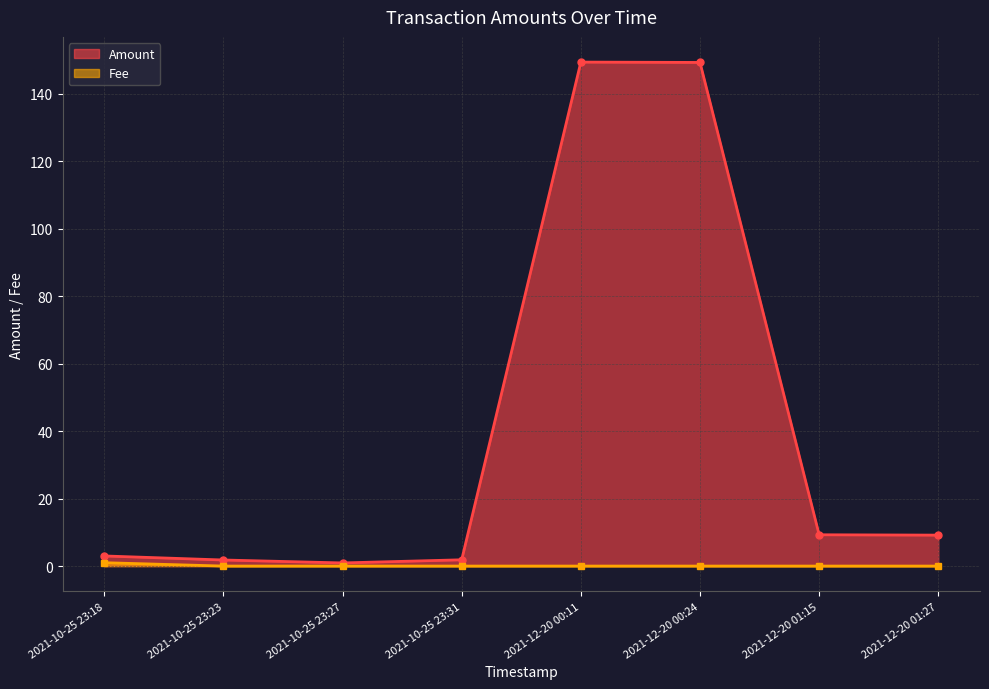

Rank the series by their average value, from highest to lowest.

Amount, Fee